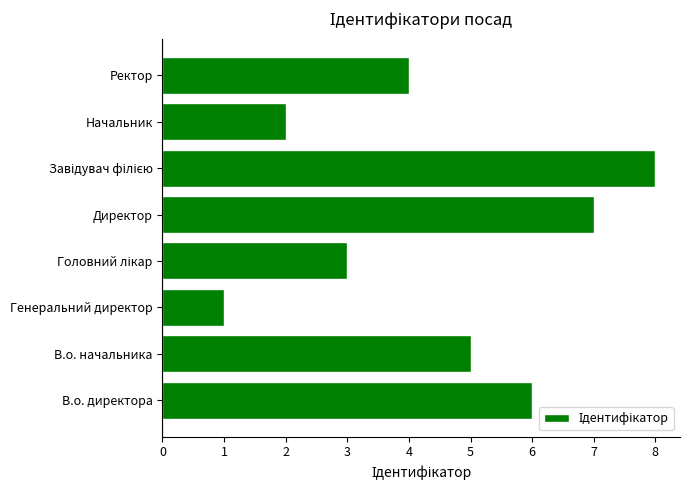

How many values are between 3 and 7?

5